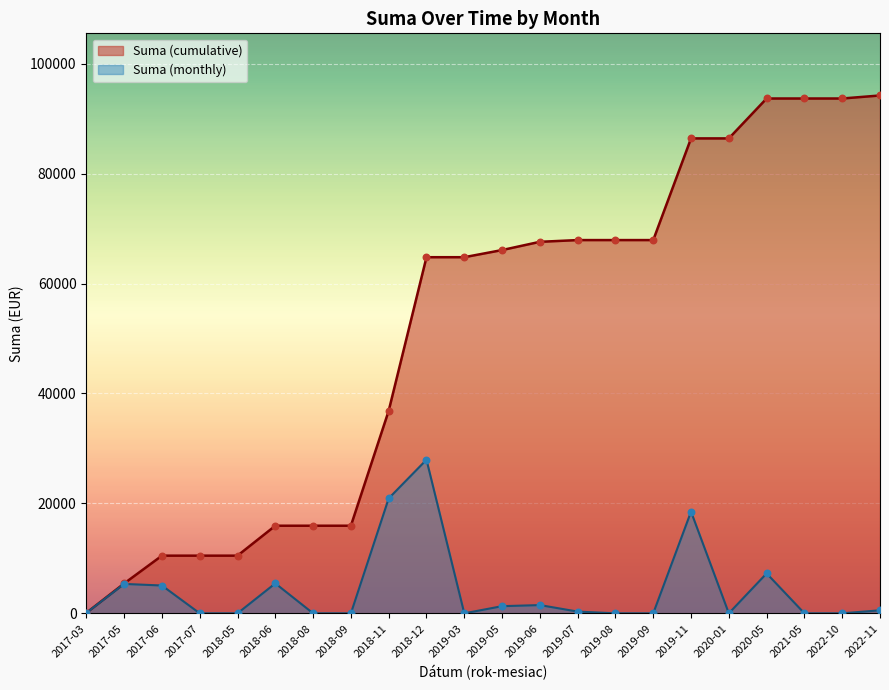

What are all the series names shown in the legend?

Suma (cumulative), Suma (monthly)